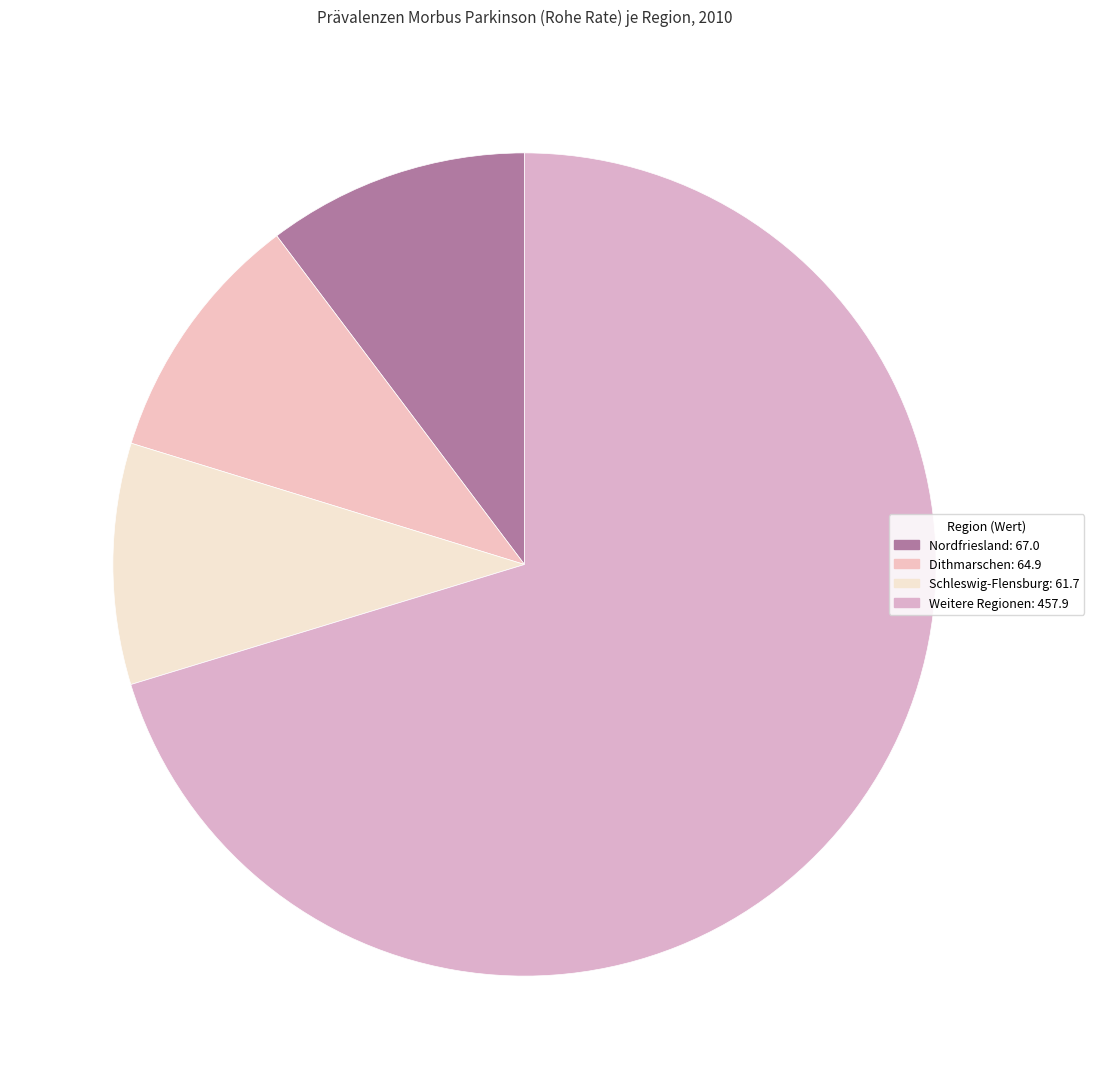

Count the number of slices in the pie.

4